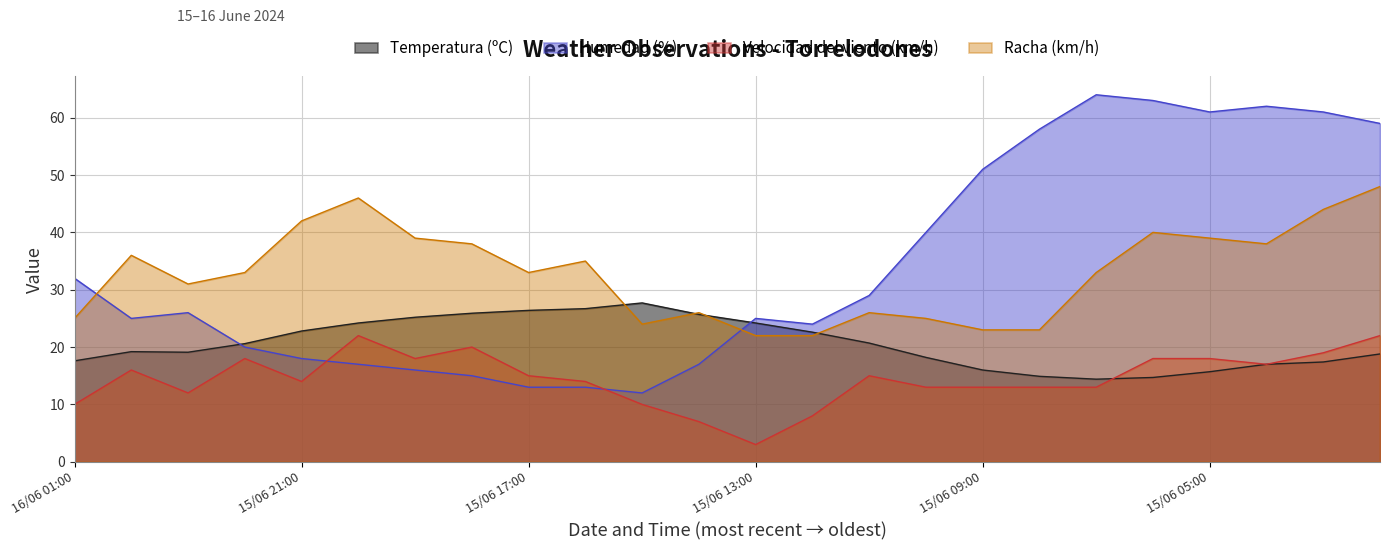

Which series ends up on top after the final intersection of Velocidad del viento (km/h) and Temperatura (ºC)?

Velocidad del viento (km/h)